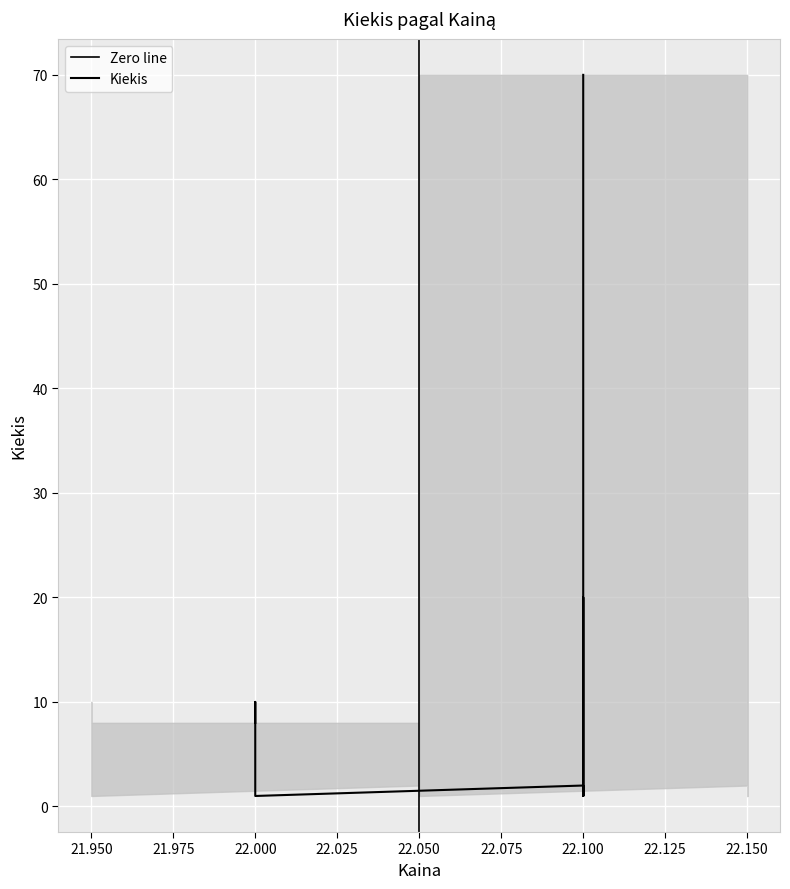

The chart shows a value of 1 at 22.1. True or false?

True